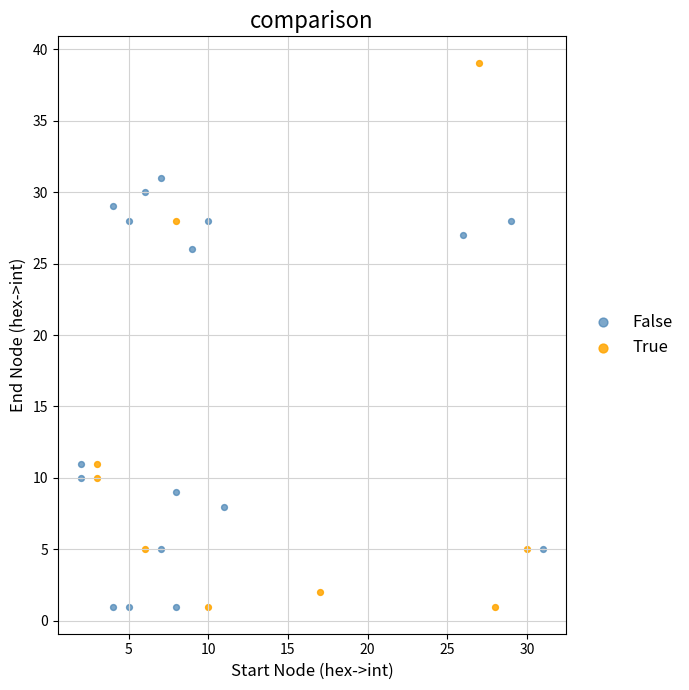

Which series contains the highest Y value?

True